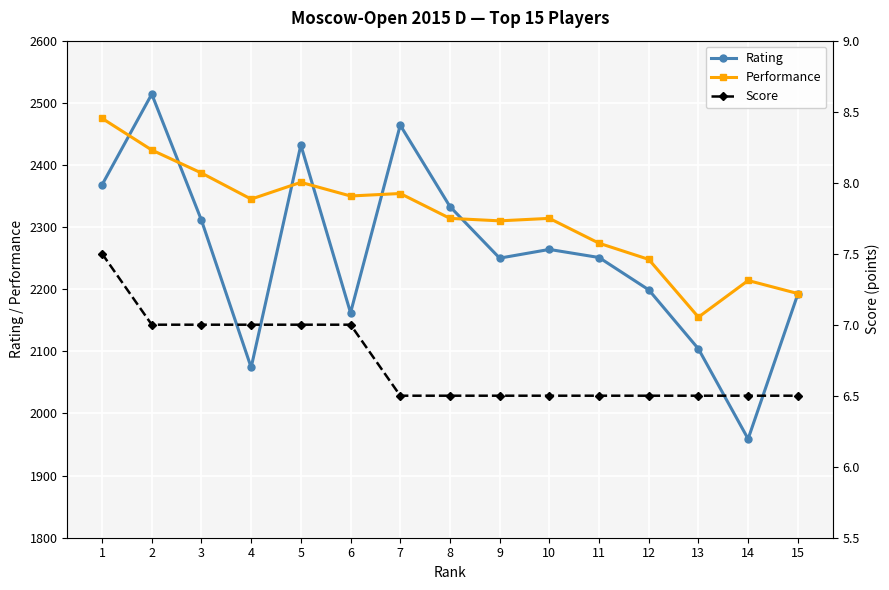

True or false: Performance has more than 1 points higher than both neighbors.

True